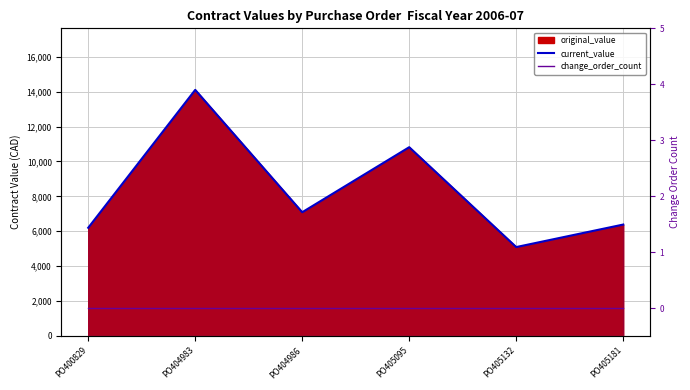

Which series has the largest range (max minus min)?

current_value